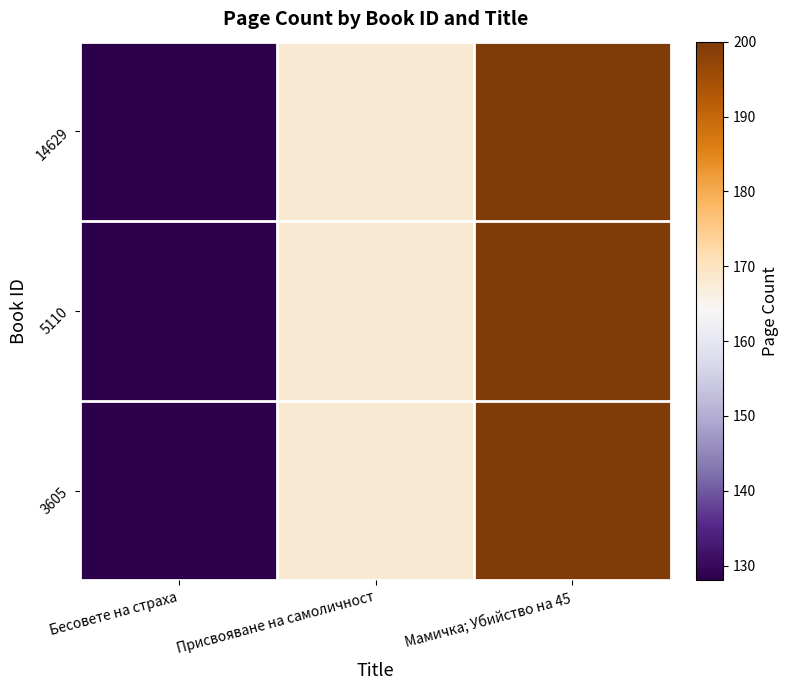

What is the minimum value shown in the chart?

128